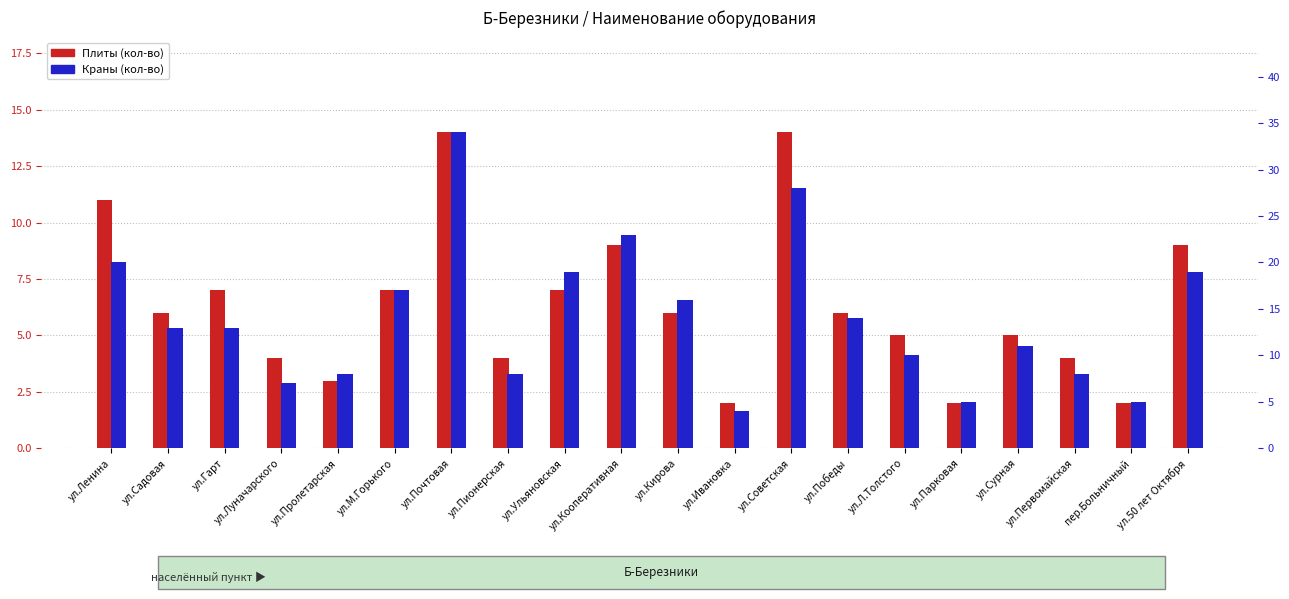

At which category is the sum across all series the highest?

ул.Почтовая